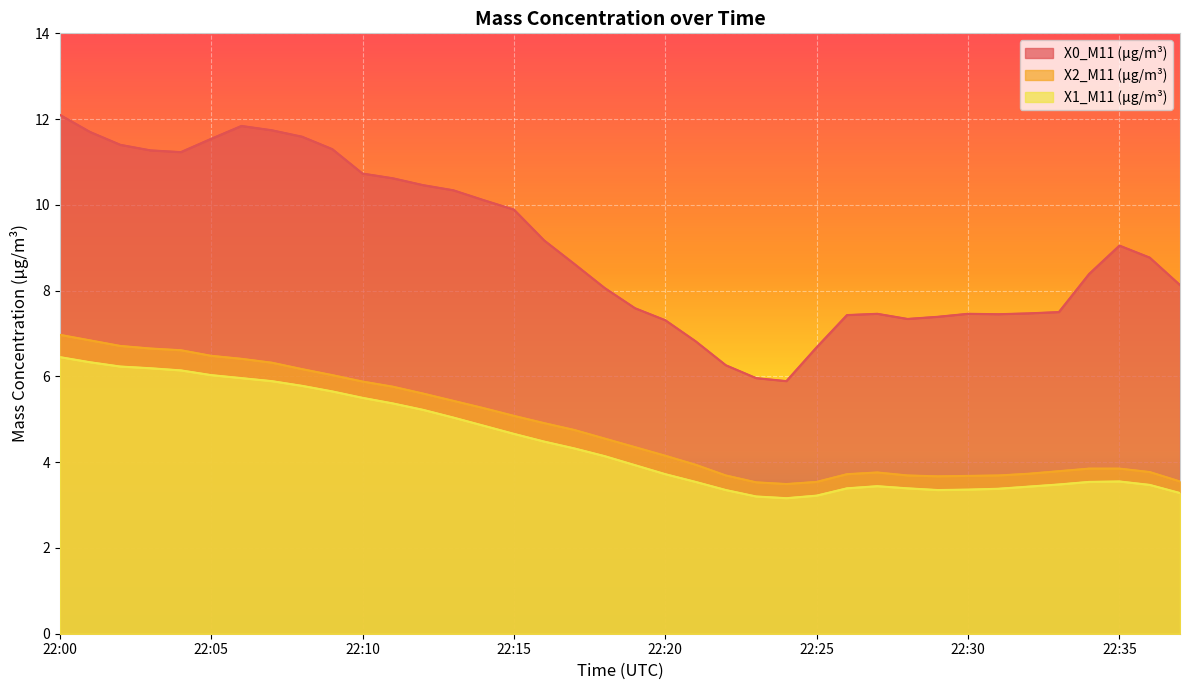

Between 22:07 and 22:22, which series saw the biggest shift?

X0_M11 (μg/m³)